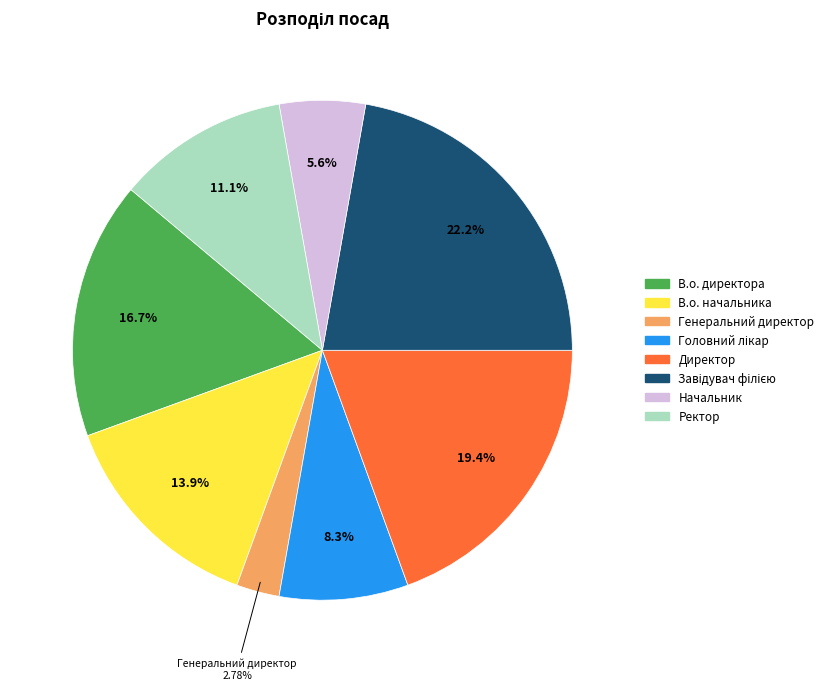

What is the smallest slice in the pie chart?

Генеральний директор